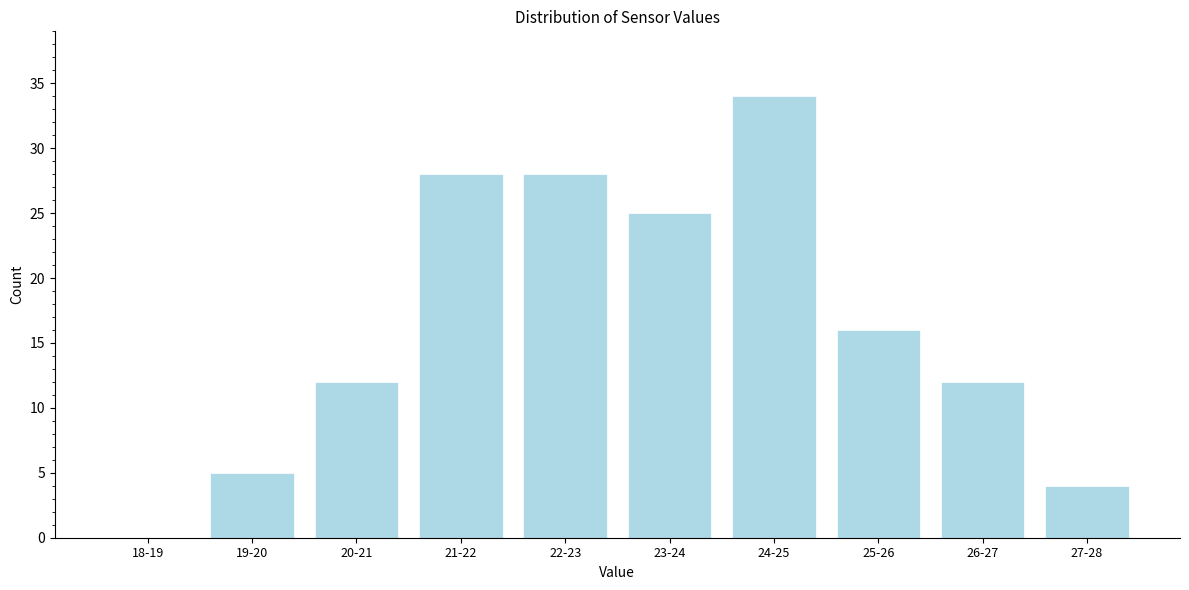

Reading left to right, transcribe all the data shown in this chart.

18-19=0	19-20=5	20-21=12	21-22=28	22-23=28	23-24=25	24-25=34	25-26=16	26-27=12	27-28=4